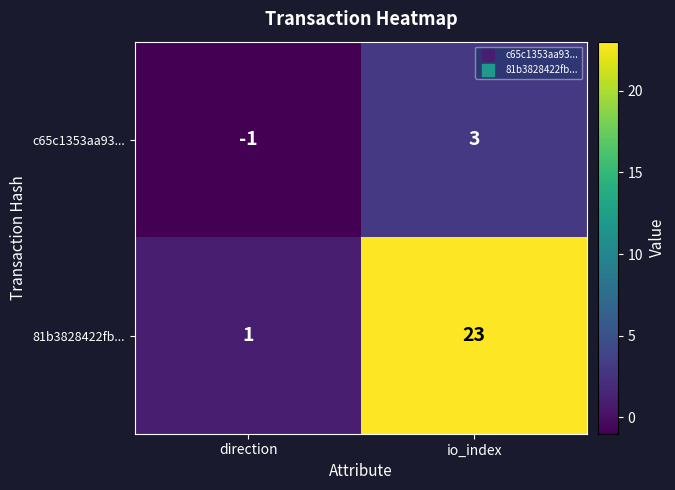

List the series in order of their peak value, lowest first.

c65c1353aa93..., 81b3828422fb...